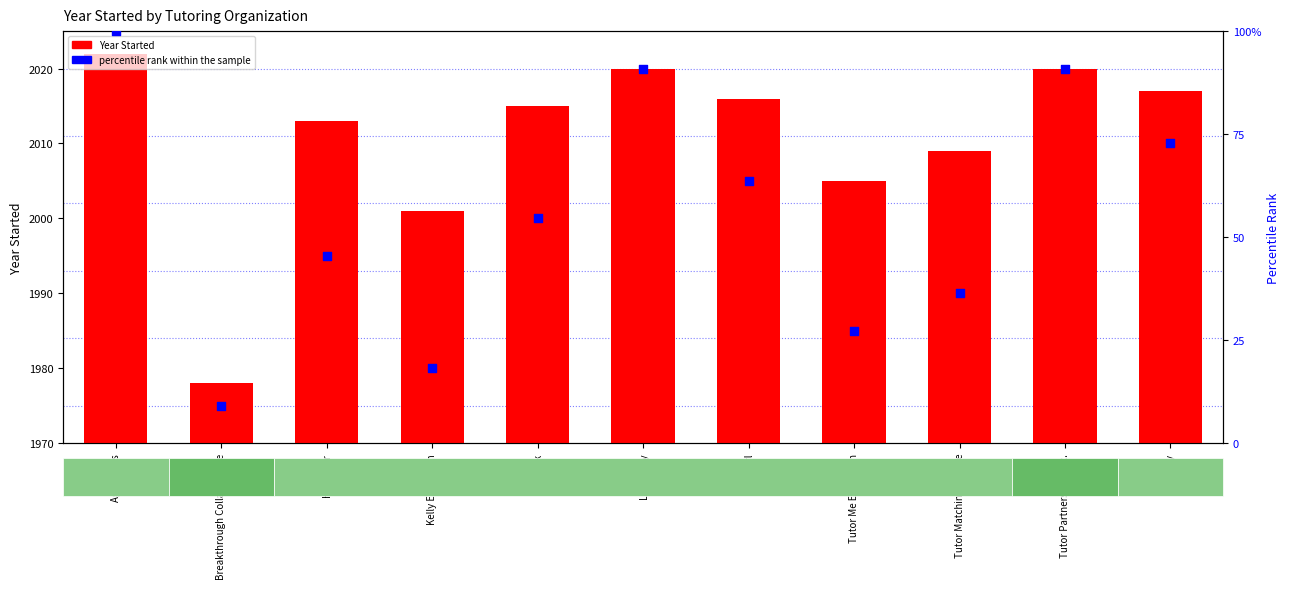

Which series has the largest total across all categories?

Year Started